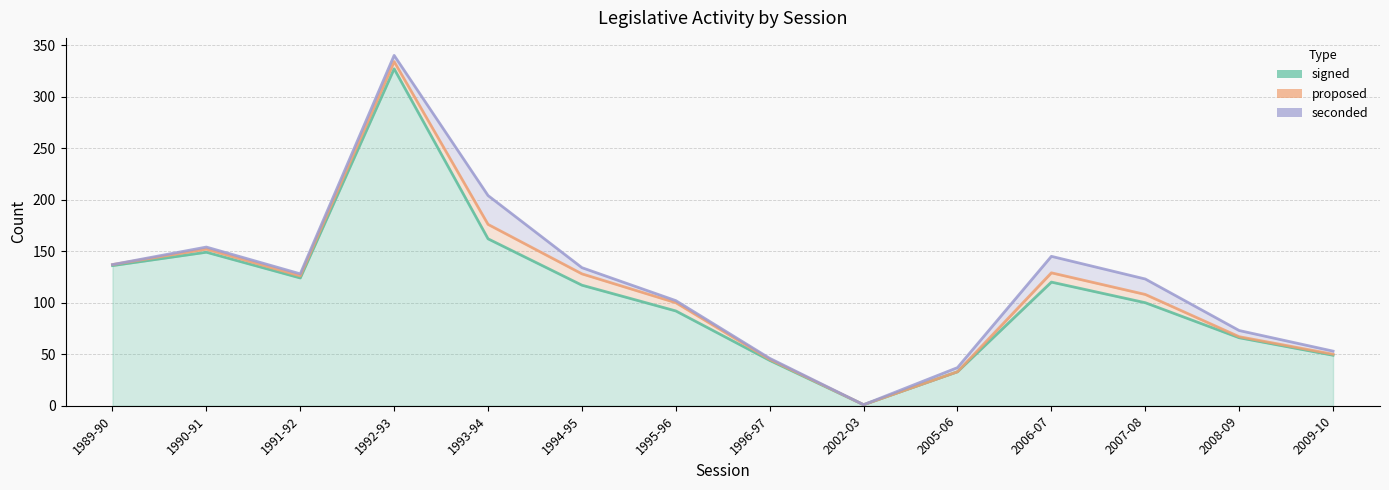

What is the value of the signed point at the 14th from the left?

49